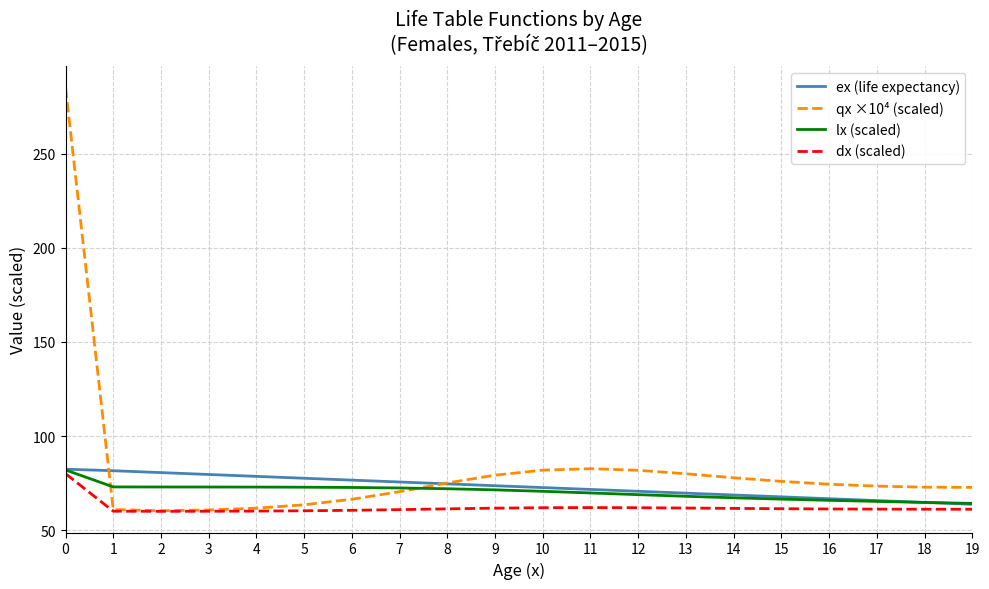

What is the total value across all series at 13?

279.4